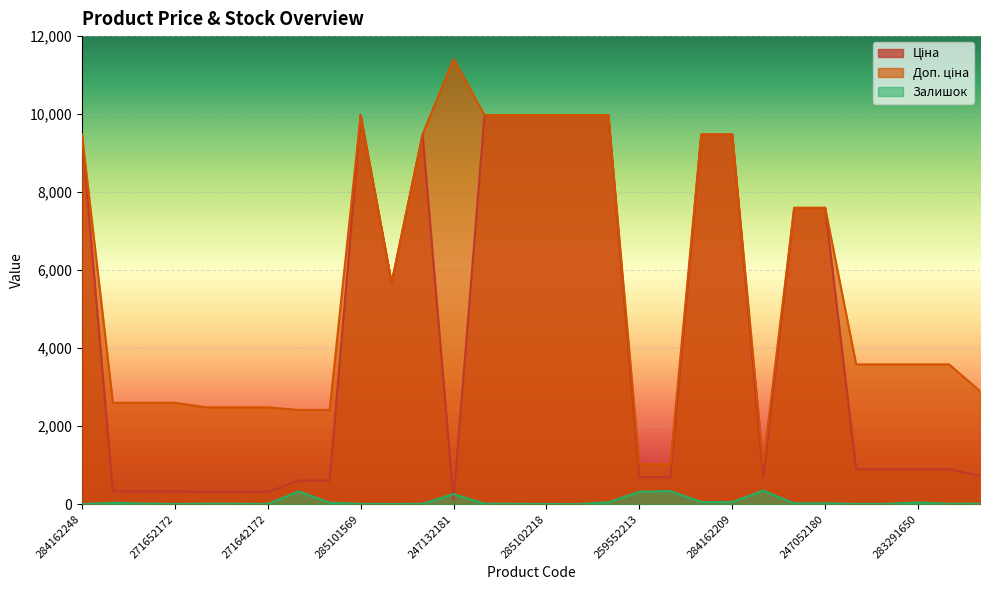

Rank the series by their maximum value, from highest to lowest.

Доп. ціна, Ціна, Залишок